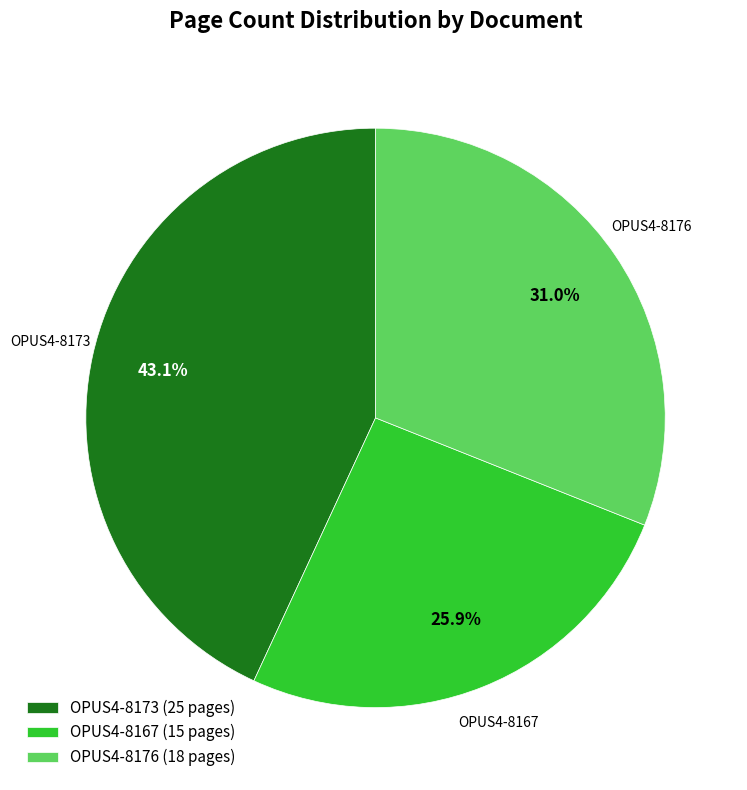

Is it true that OPUS4-8167 is 18% of the pie?

False